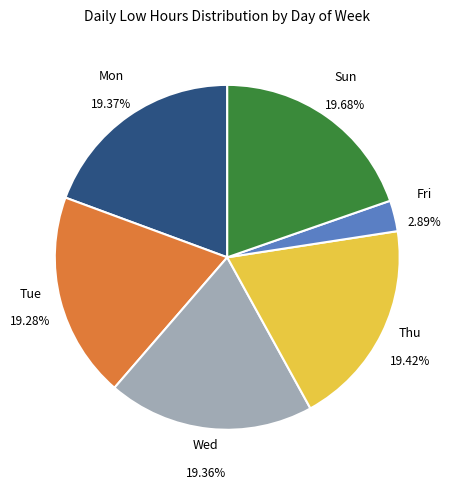

Is there any slice that represents more than half of the pie?

No